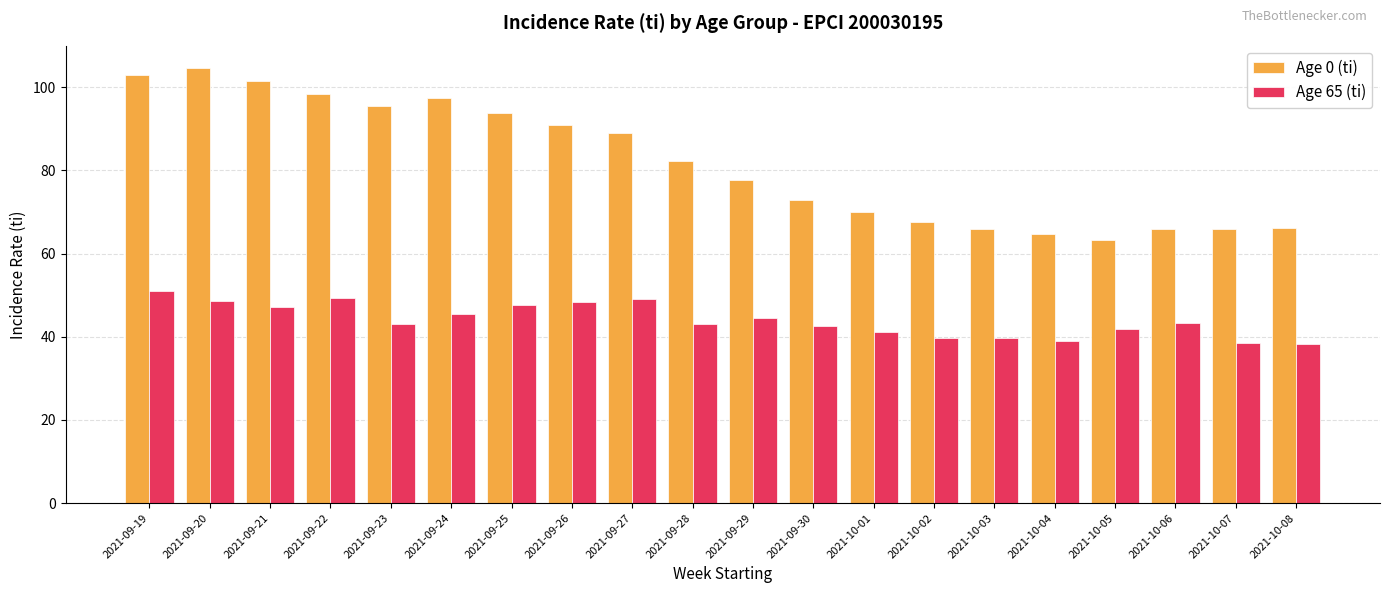

True or false: Age 65 (ti) has a value of 43.1 at 2021-09-28.

True